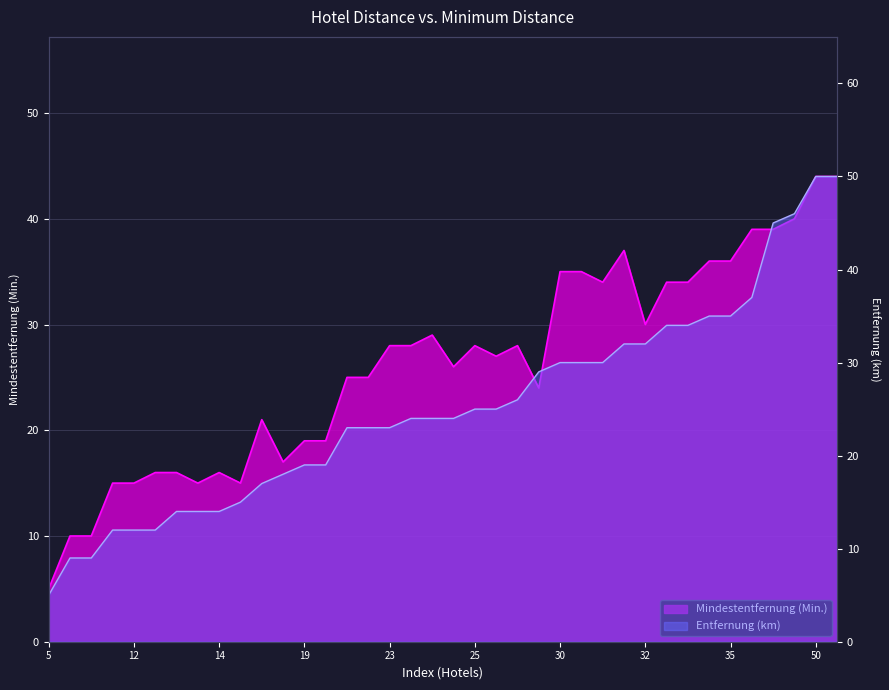

How many data points does each series have?

38